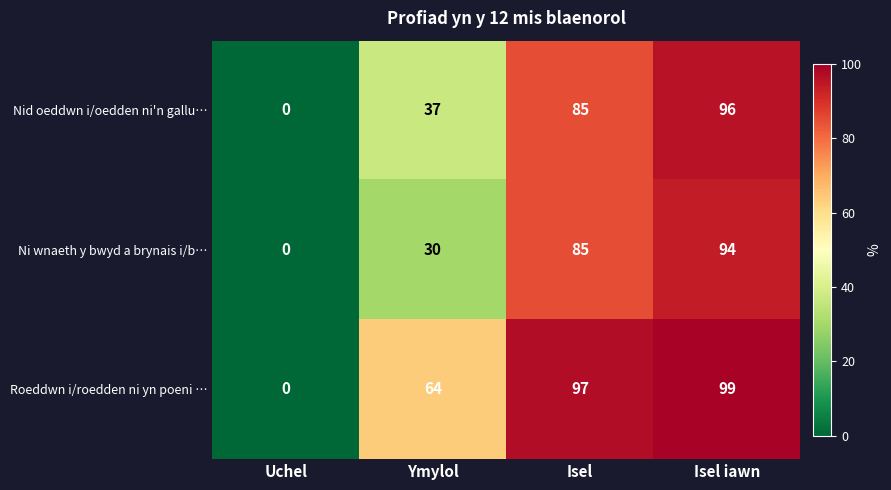

What is the difference between the maximum and second lowest values in the Ni wnaeth y bwyd a brynais i/b… series?

64